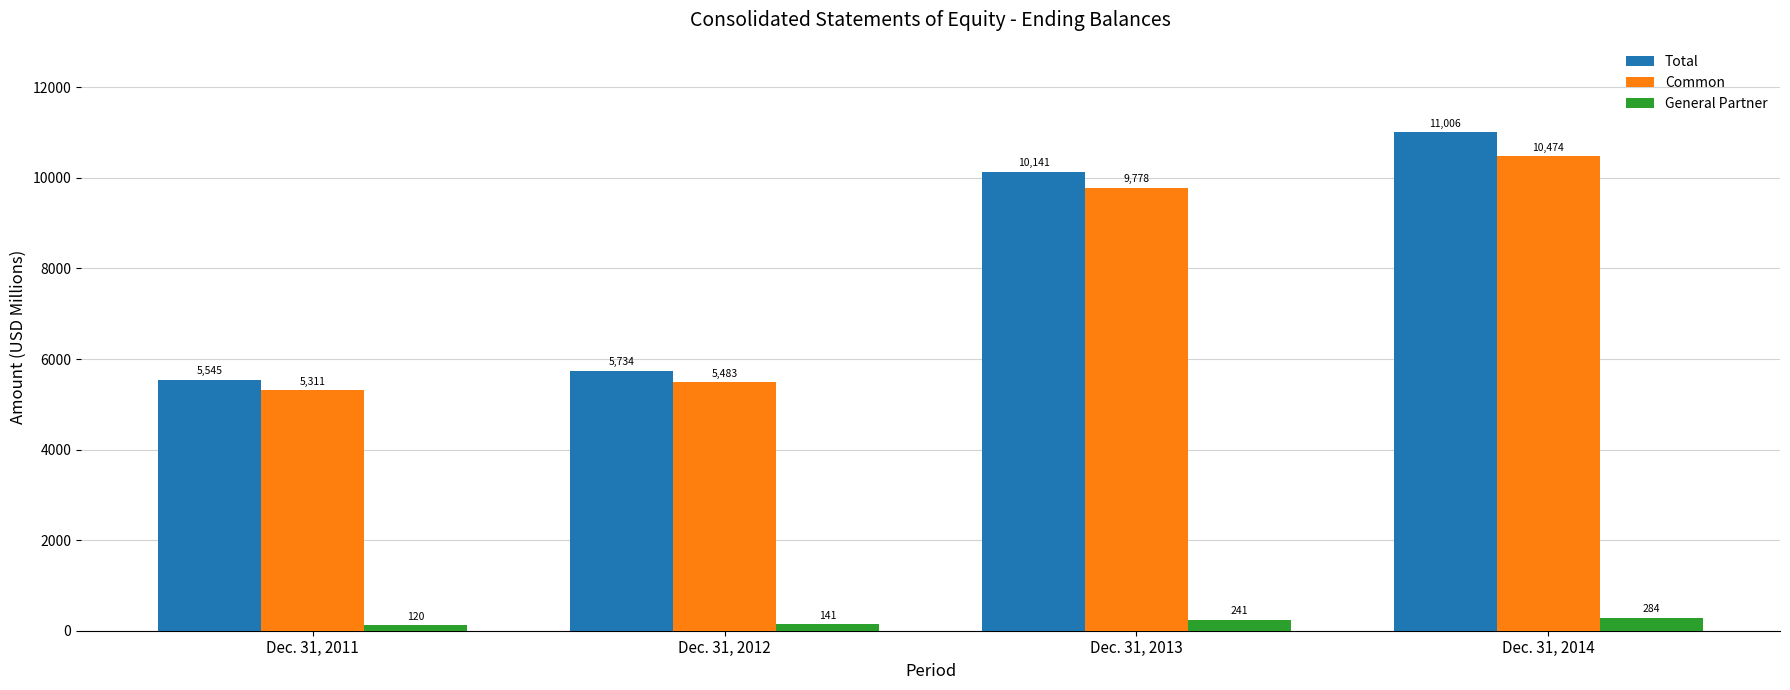

What is the sum of the General Partner values at Dec. 31, 2011 and Dec. 31, 2014?

404